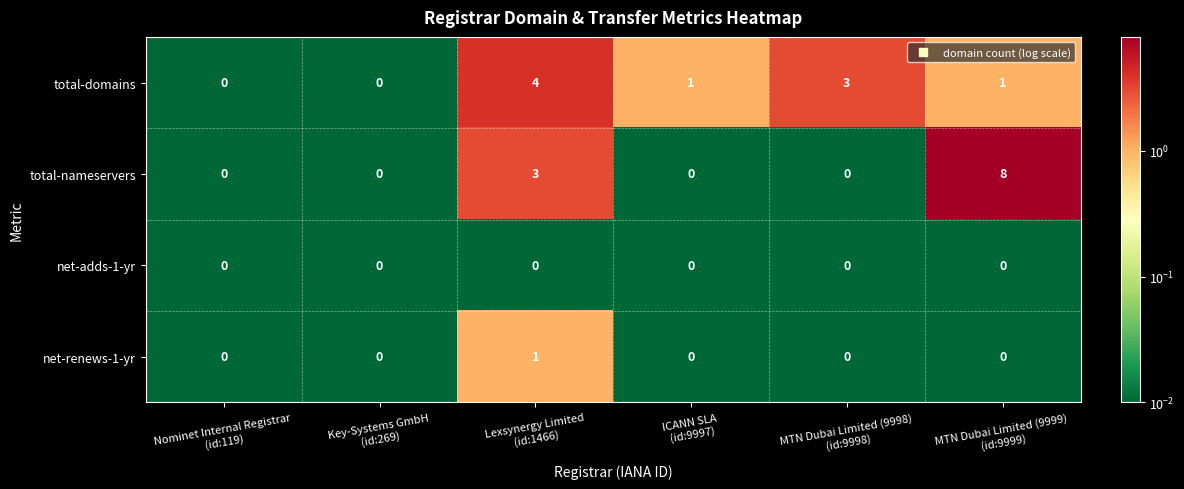

What is the total value across all series at Lexsynergy Limited
(id:1466)?

8